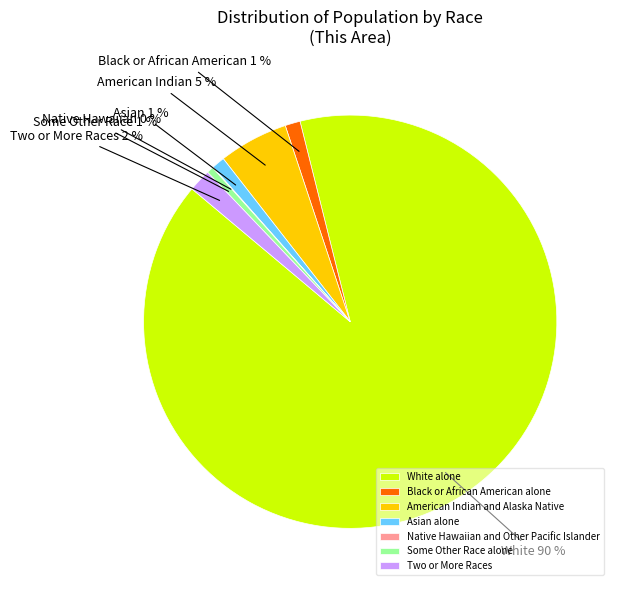

What is the largest slice in the pie chart?

White alone